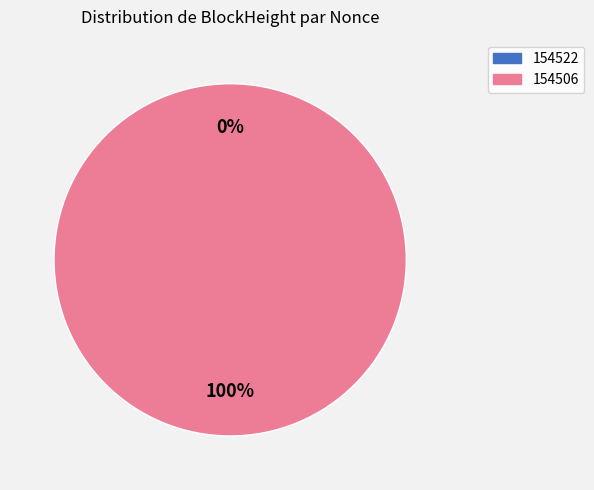

To the nearest percent, what is the difference between the largest and smallest slice percentages?

100%